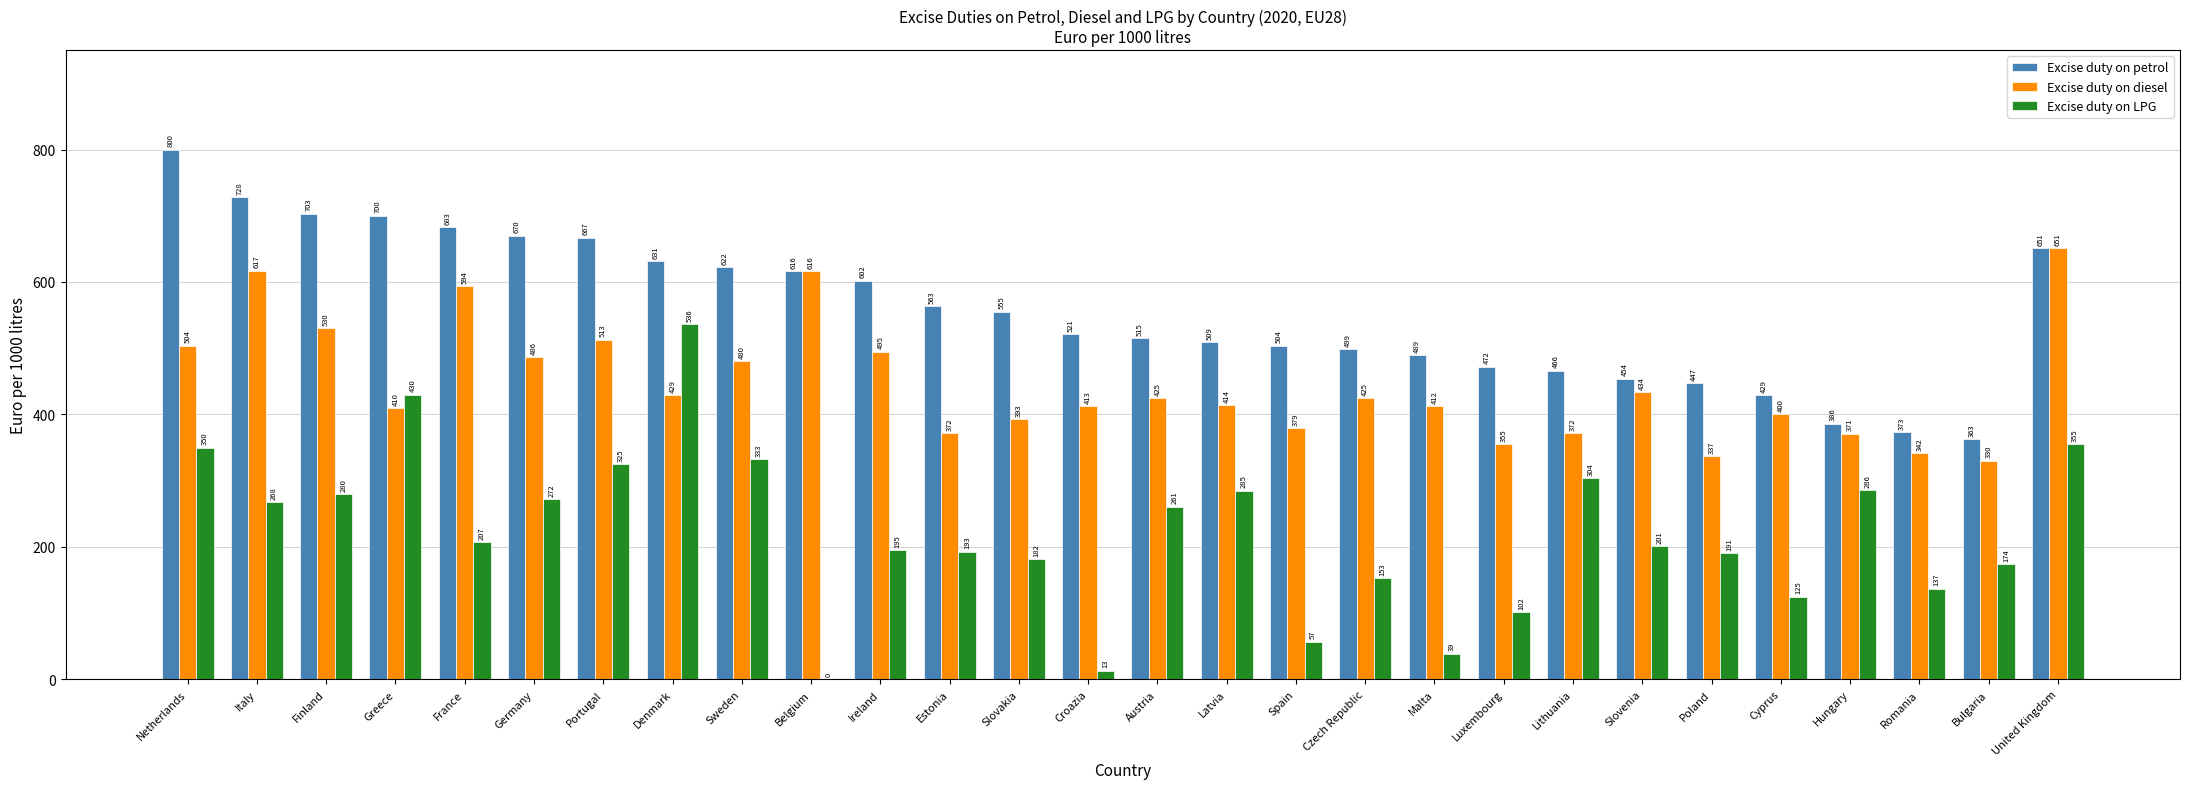

Where is Excise duty on diesel nearest to the value 490?

Germany